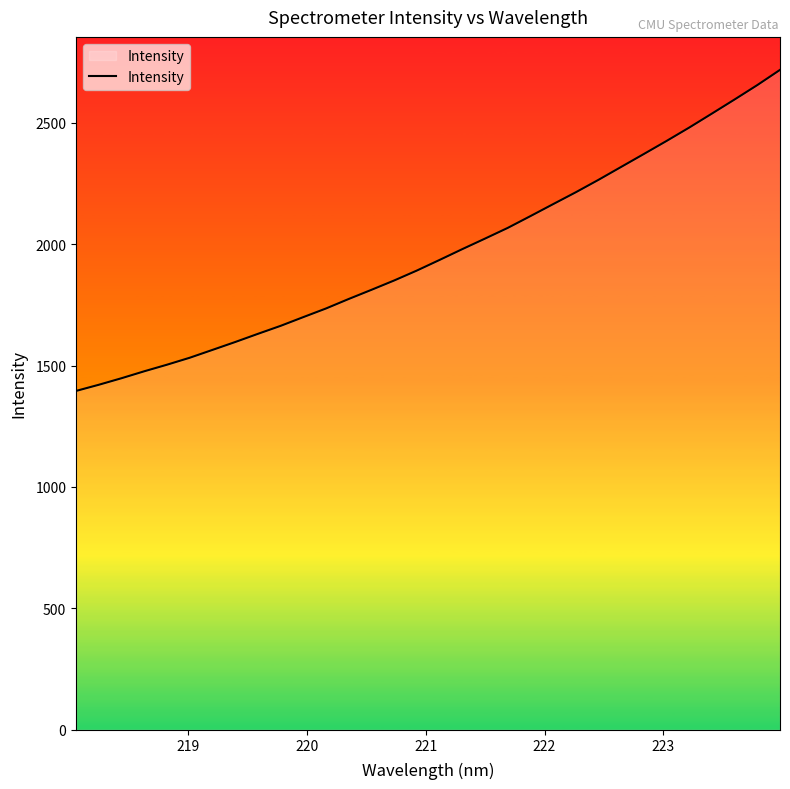

What is the difference between the maximum and minimum values?

1322.3